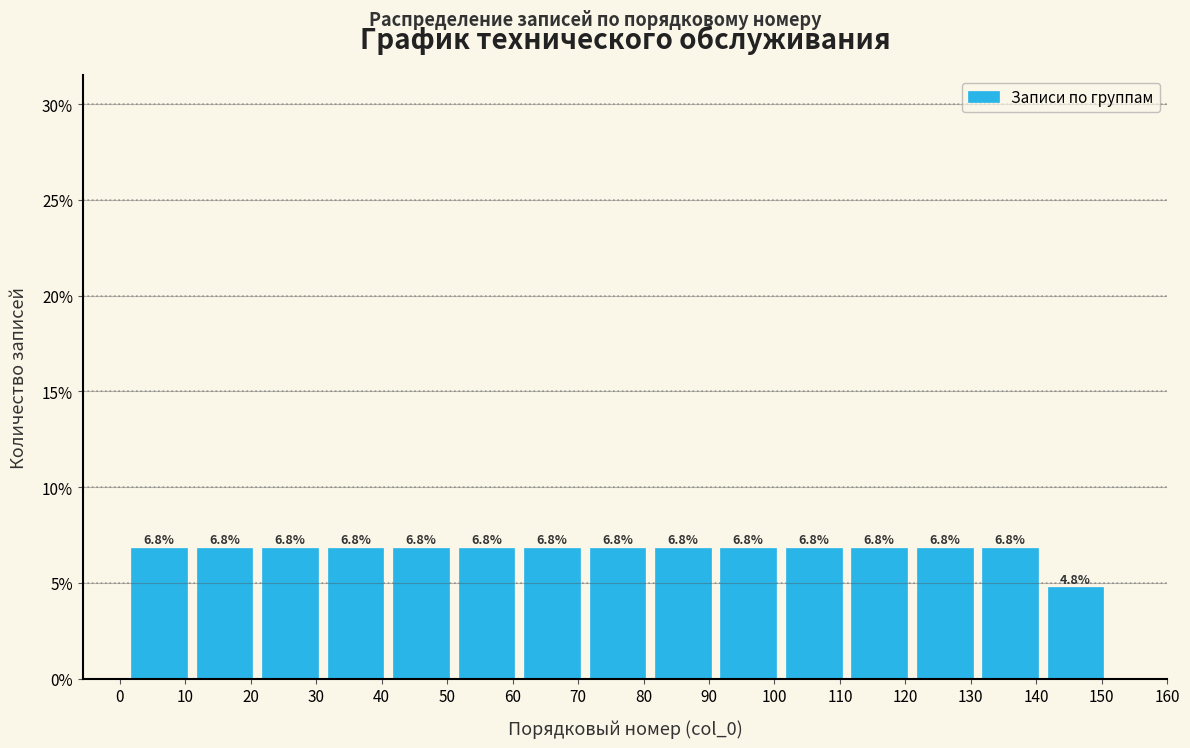

Reading left to right, transcribe this chart: for each bar, give the range it covers on the x-axis and its height.

1 to 11: 6.8
11 to 21: 6.8
21 to 31: 6.8
31 to 41: 6.8
41 to 51: 6.8
51 to 61: 6.8
61 to 71: 6.8
71 to 81: 6.8
81 to 91: 6.8
91 to 101: 6.8
101 to 111: 6.8
111 to 121: 6.8
121 to 131: 6.8
131 to 141: 6.8
141 to 151: 4.8